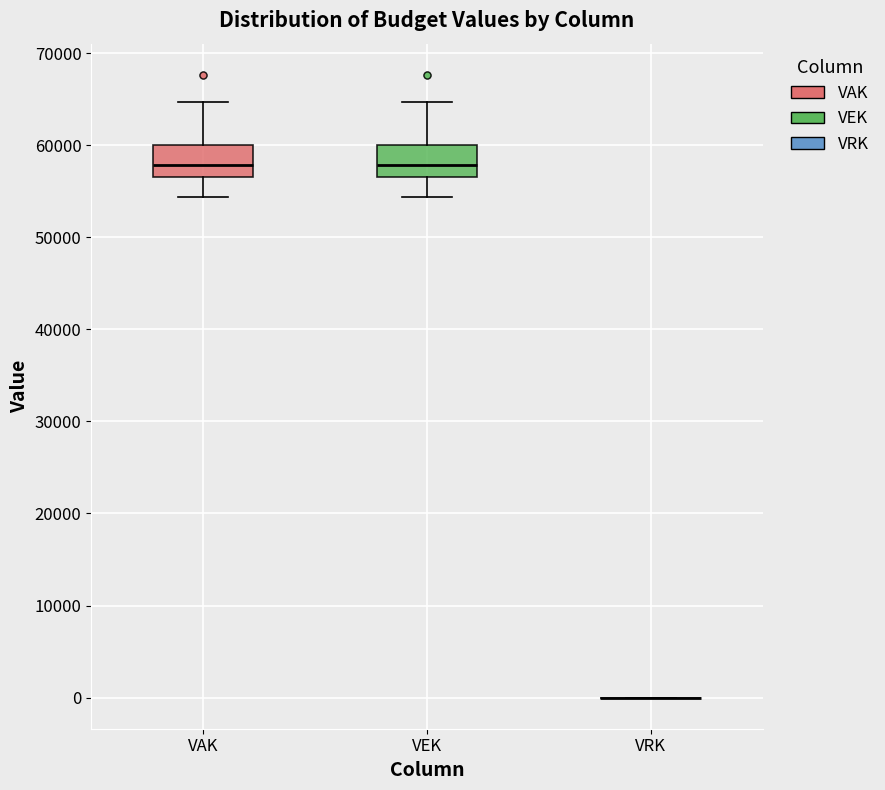

Reading left to right, read every box against the y-axis: the position of its median line, the range the box covers, and the ends of its whiskers. The values are not printed on the chart, so give them approximately, as read against the axis.

VAK: median 58000, box 57000 to 60000, whiskers 54000 to 65000
VEK: median 58000, box 57000 to 60000, whiskers 54000 to 65000
VRK: box collapsed to a line at 0, whiskers 0 to 0